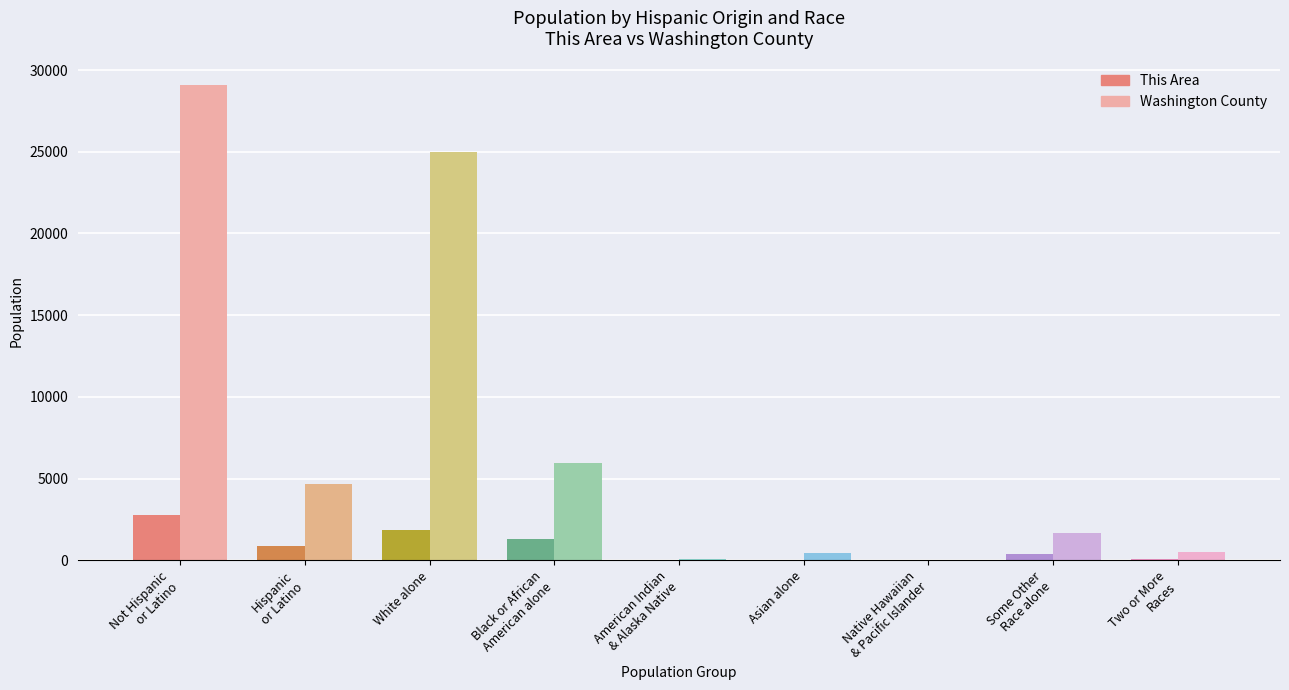

Read the Washington County value at Some Other
Race alone, to the nearest 100.

1700